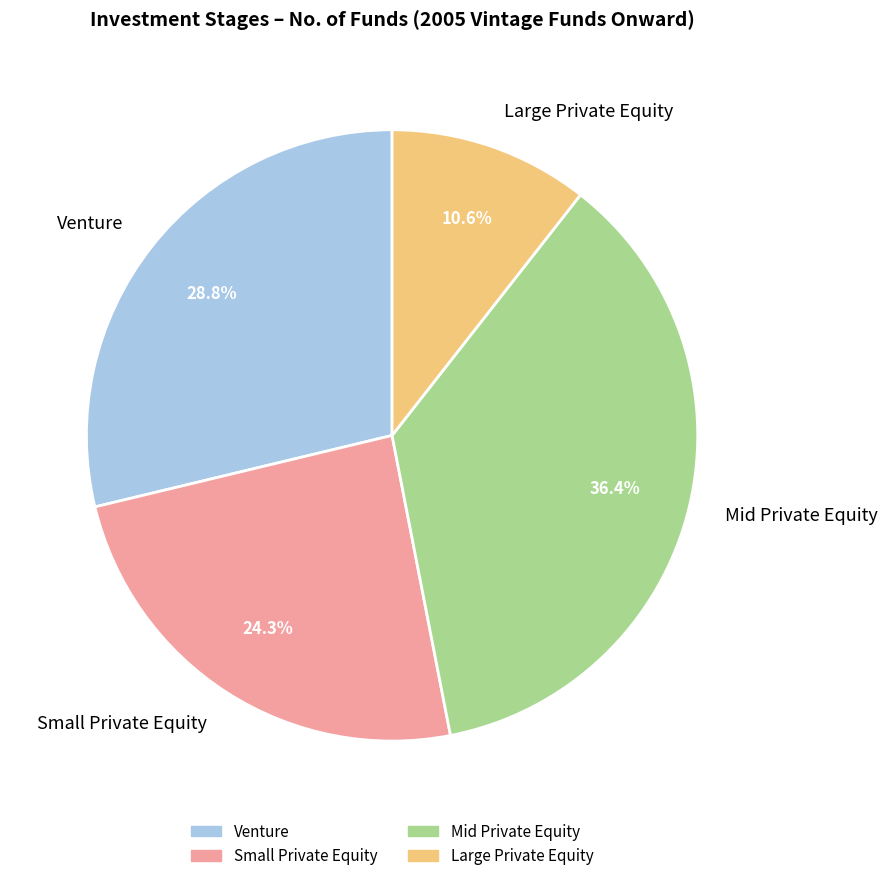

What portion of the pie excludes Venture?

71.2%